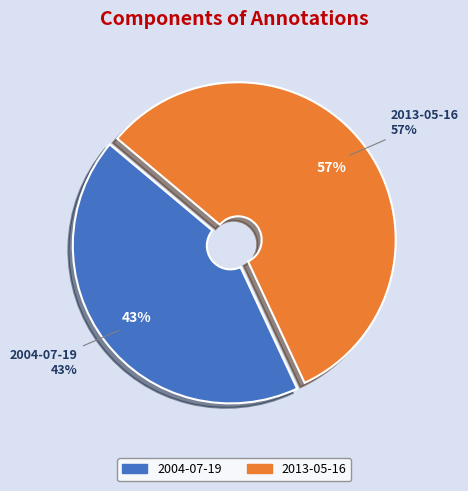

To the nearest percent, what percentage of the pie is 2004-07-19?

43%